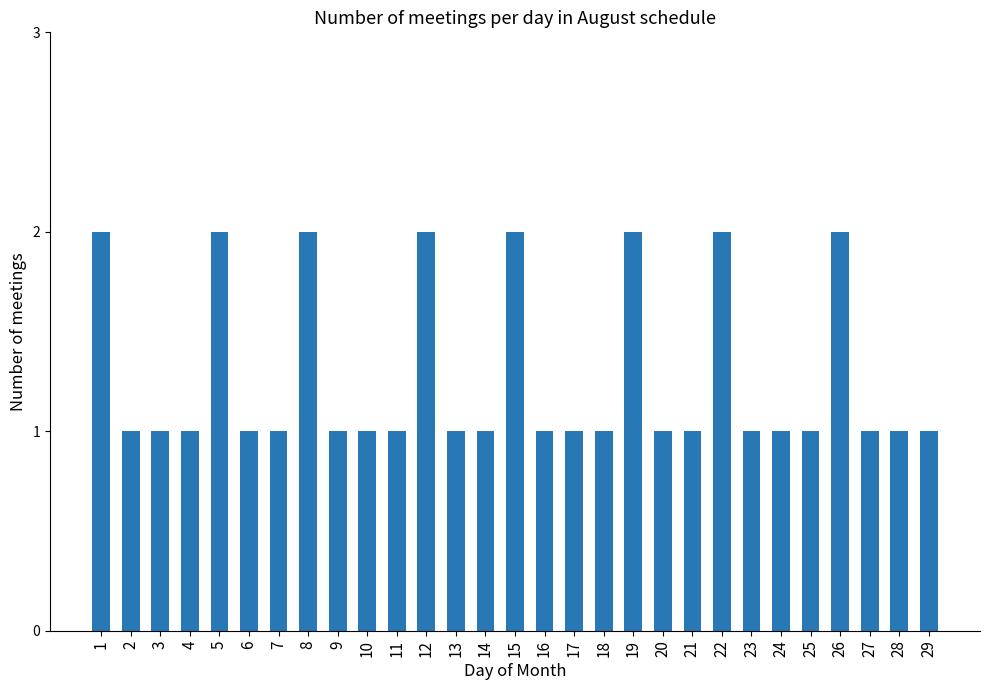

What is the sum of all values?

37